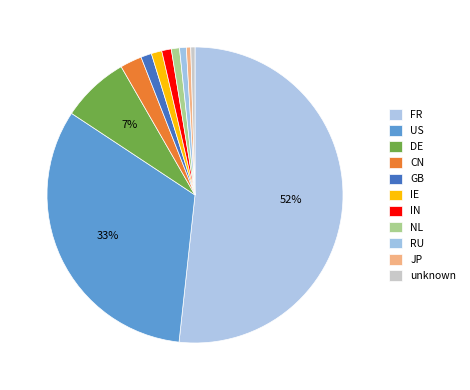

To the nearest percent, what is the average slice percentage?

9%